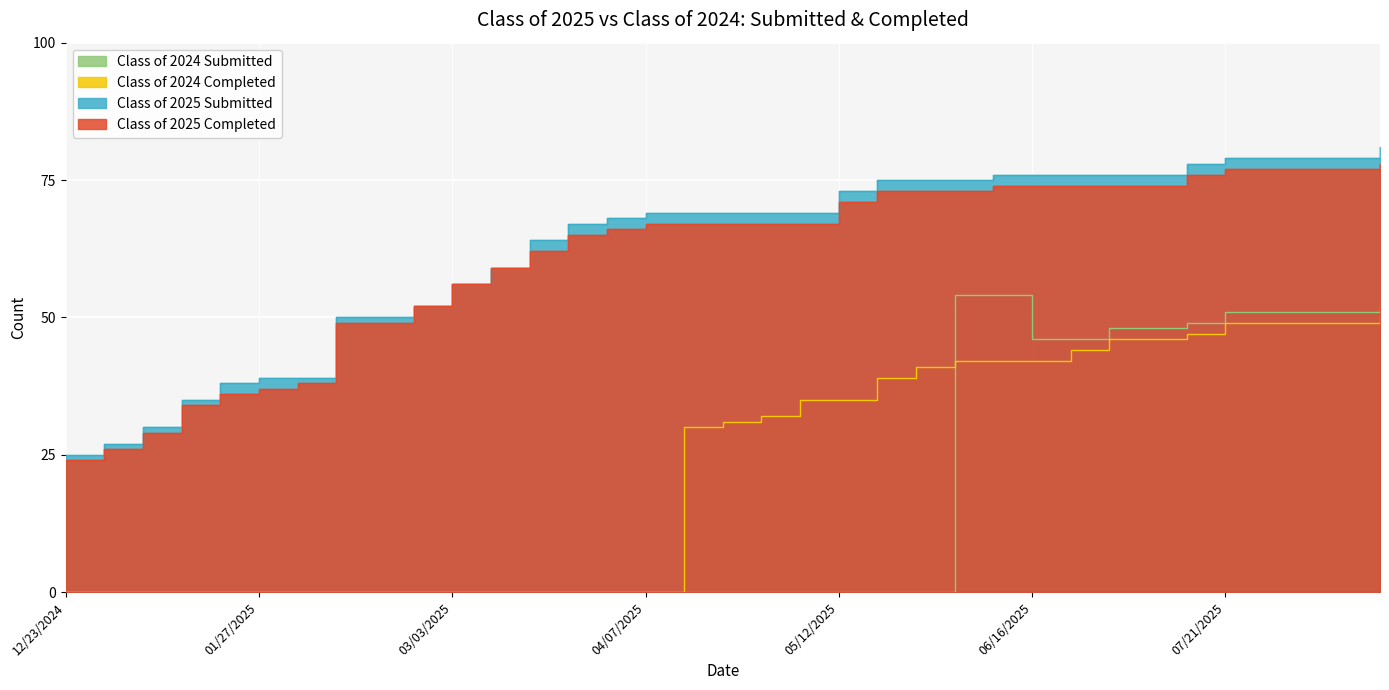

Reading left to right, transcribe all the data shown in this chart.

Class of 2025 Completed: 24	26	29	34	36	37	38	49	49	52	56	59	62	65	66	67	67	67	67	67	71	73	73	73	74	74	74	74	74	76	77	77	77	77	78
Class of 2025 Submitted: 25	27	30	35	38	39	39	50	50	52	56	59	64	67	68	69	69	69	69	69	73	75	75	75	76	76	76	76	76	78	79	79	79	79	81
Class of 2024 Completed: 0	0	0	0	0	0	0	0	0	0	0	0	0	0	0	0	30	31	32	35	35	39	41	42	42	42	44	46	46	47	49	49	49	49	50
Class of 2024 Submitted: 0	0	0	0	0	0	0	0	0	0	0	0	0	0	0	0	0	0	0	0	0	0	0	54	54	46	46	48	48	49	51	51	51	51	52